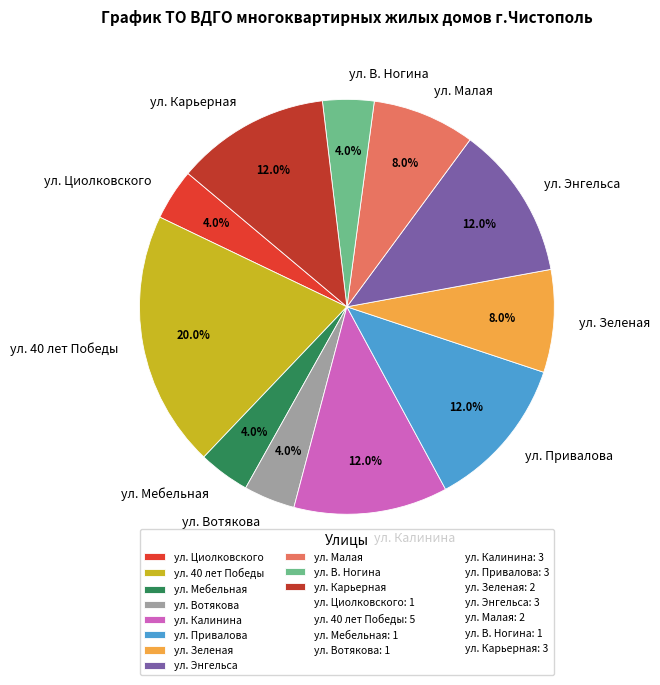

Is there any slice that represents more than half of the pie?

No